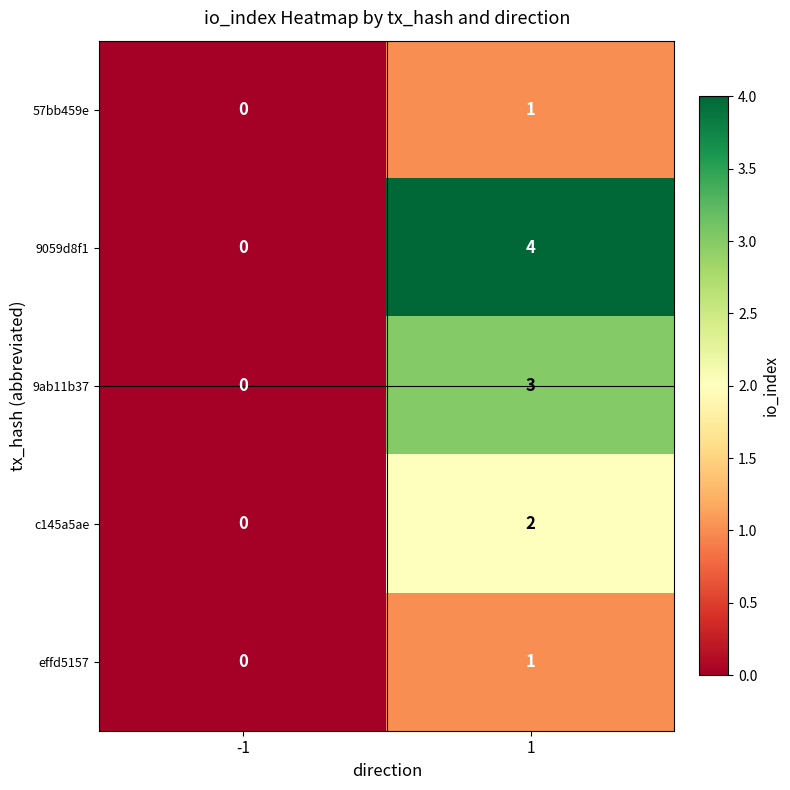

Which series has the largest total across all categories?

9059d8f1